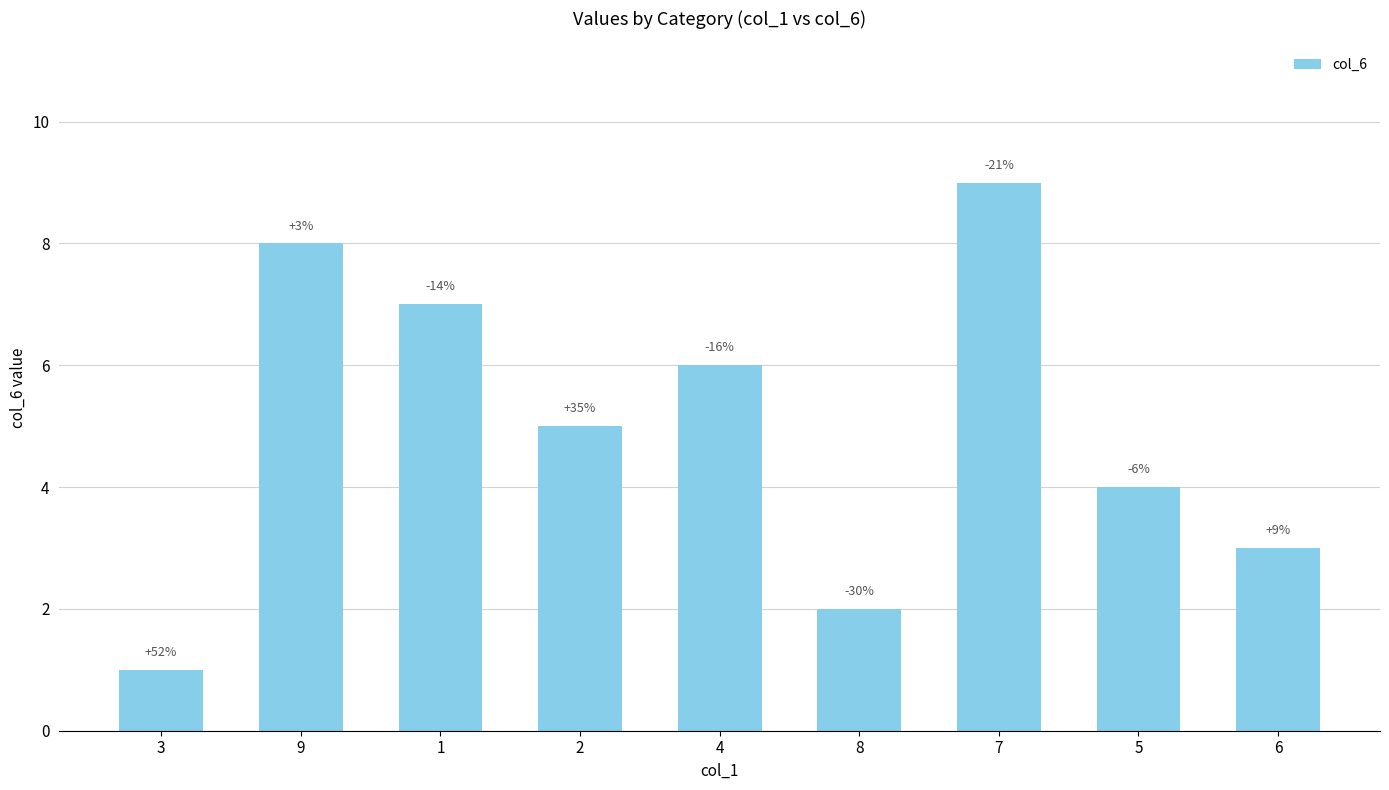

What is the value of the 2nd bar from the left?

8